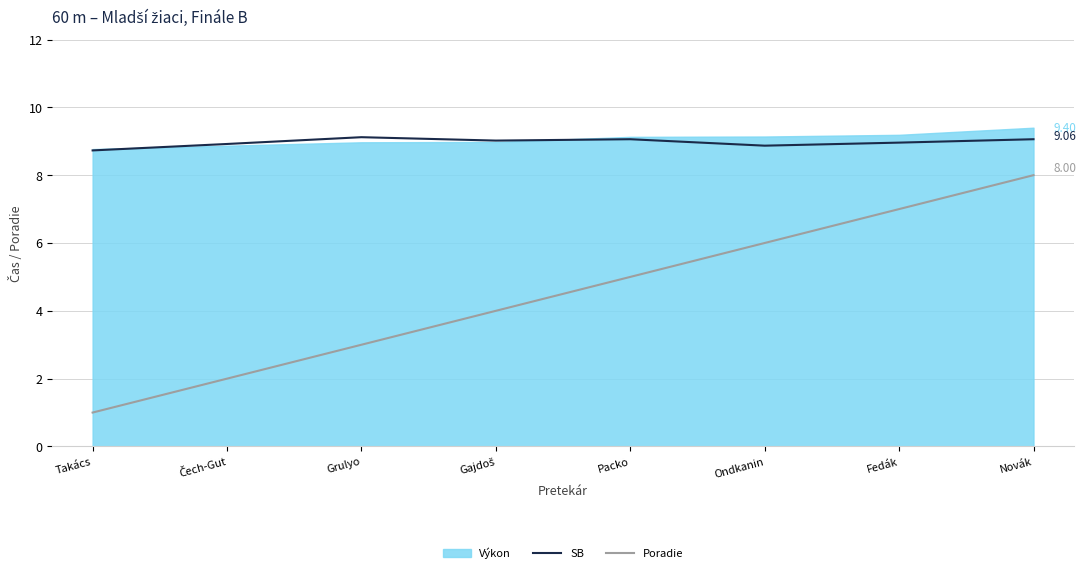

True or false: Poradie and SB cross at least once.

False